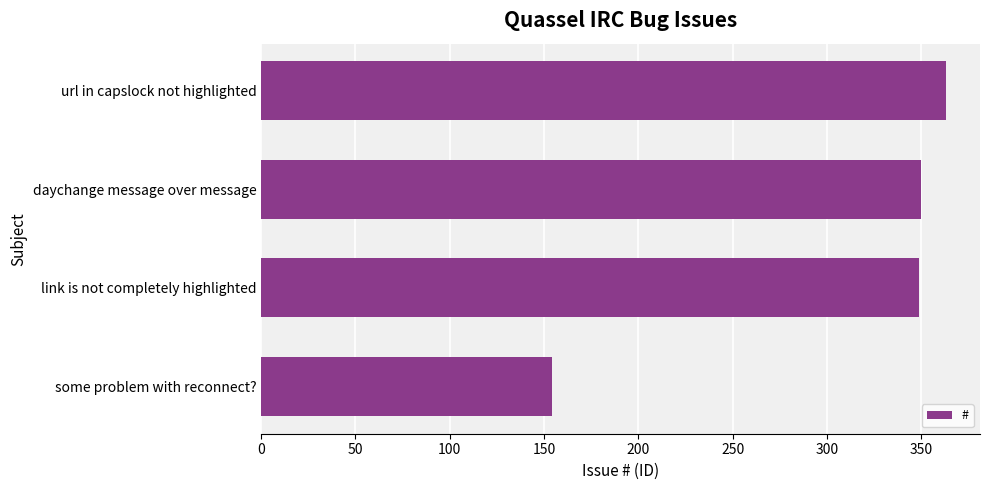

The chart shows a value of 104 at daychange message over message. True or false?

False